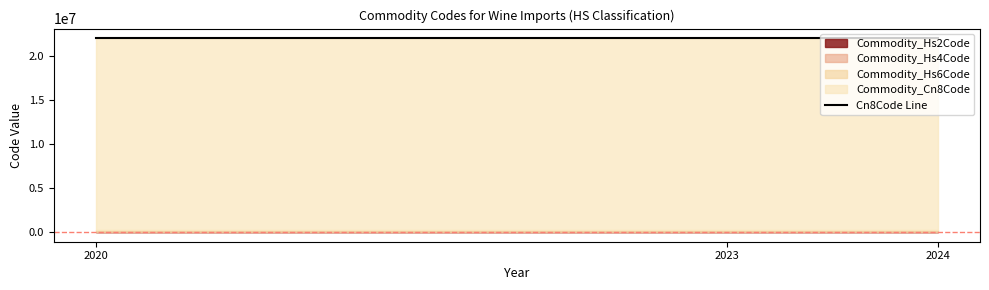

What is the difference between the highest and lowest values at 2024?

22042176